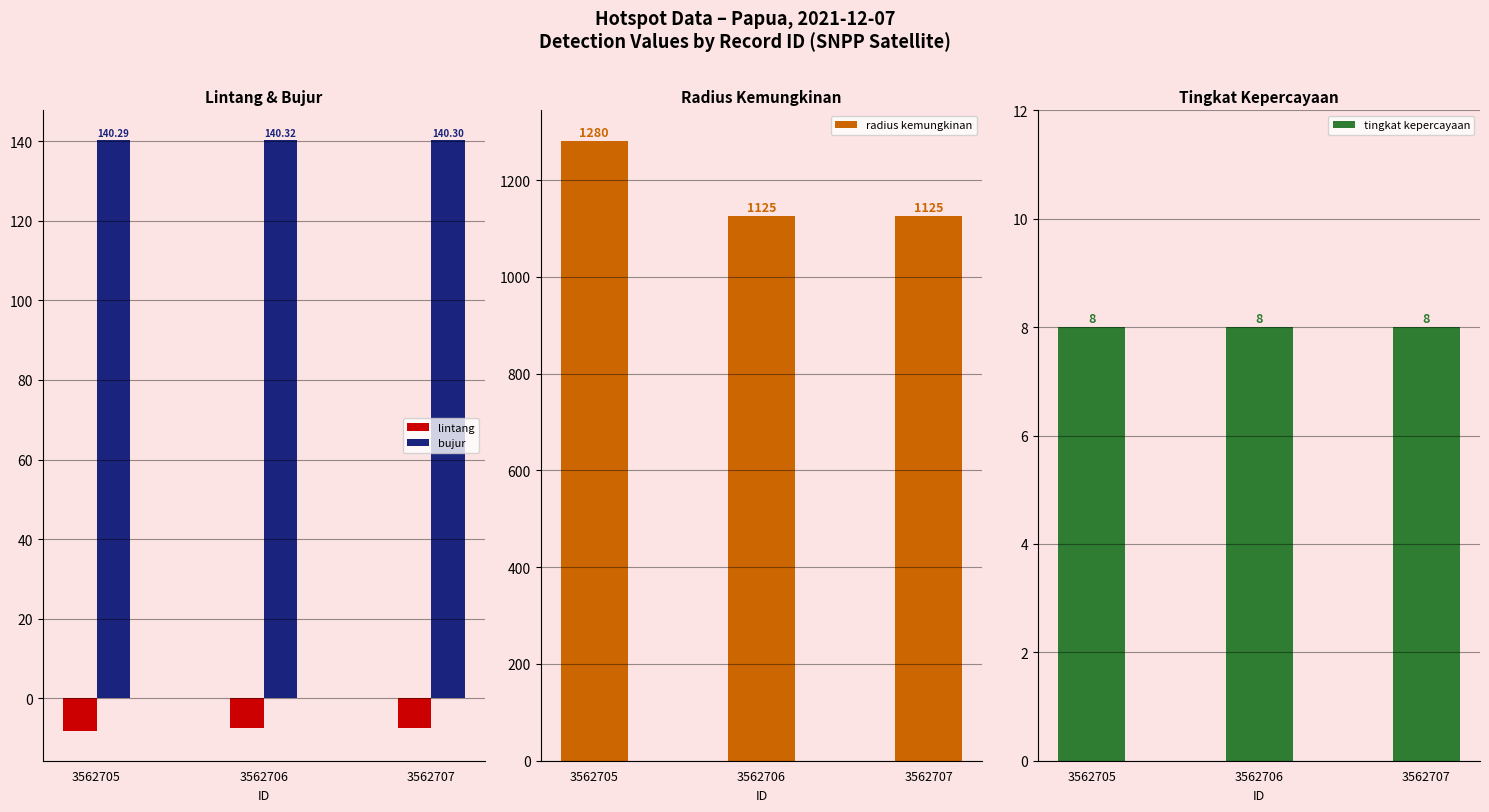

What is the average value of the tingkat kepercayaan series?

8.0